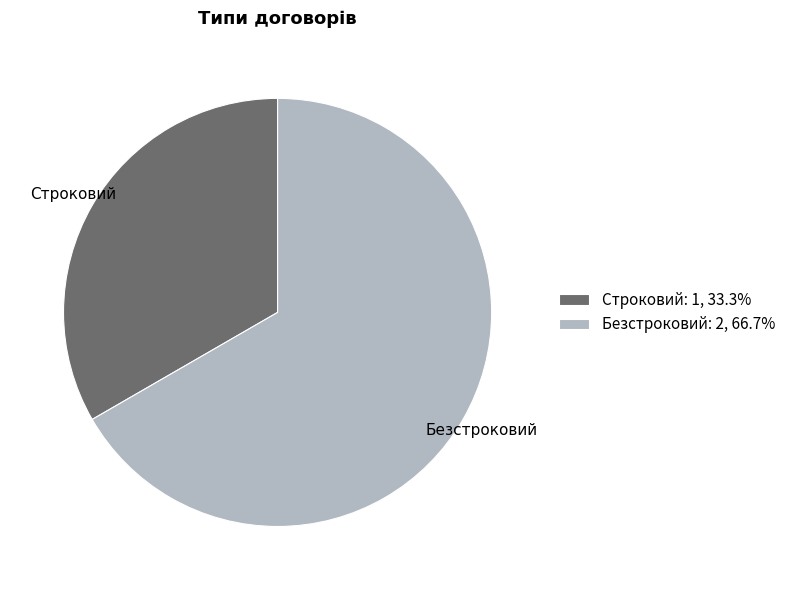

Approximately how many times larger is the value at Безстроковий compared to Строковий?

2.0